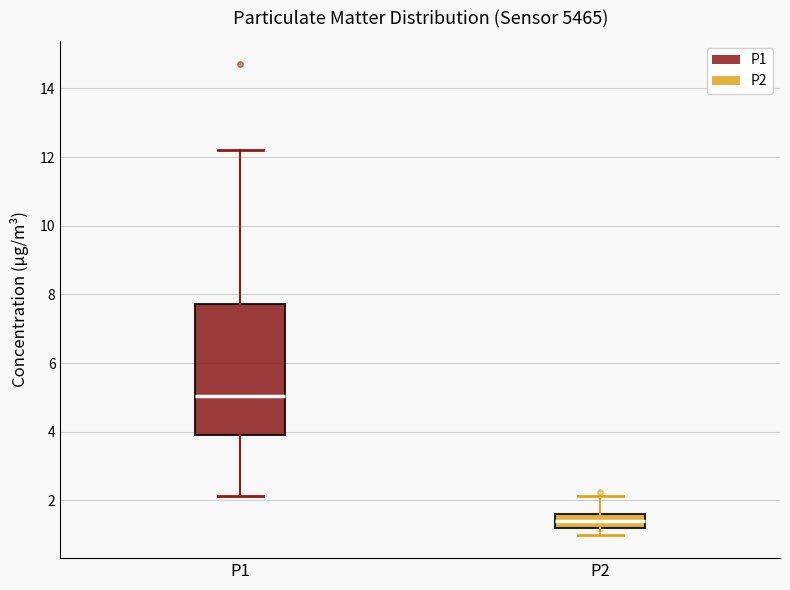

Which box has the lowest median line?

P2